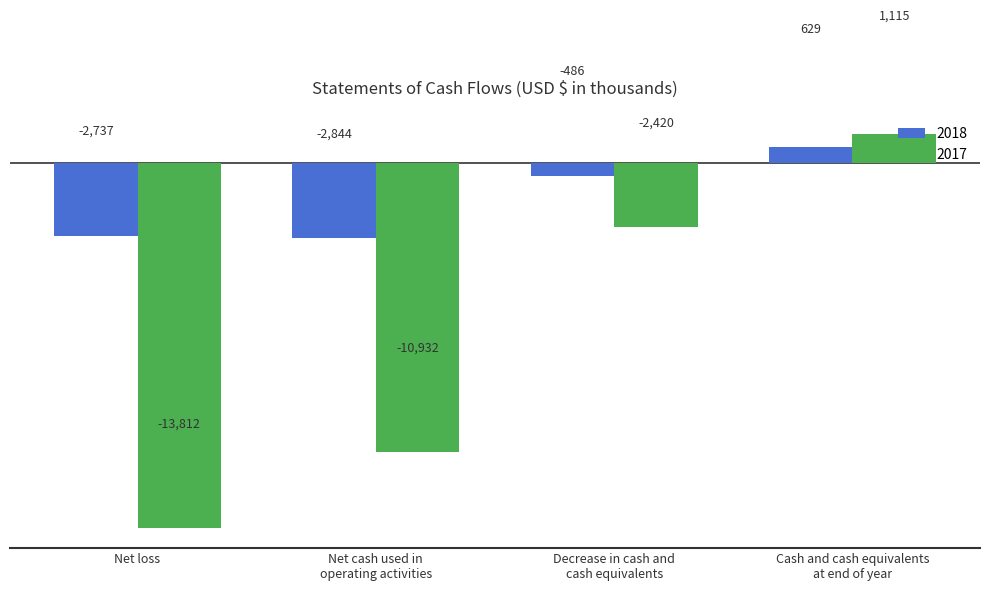

What is the value of the 2017 bar at the 2nd from the left?

-10932